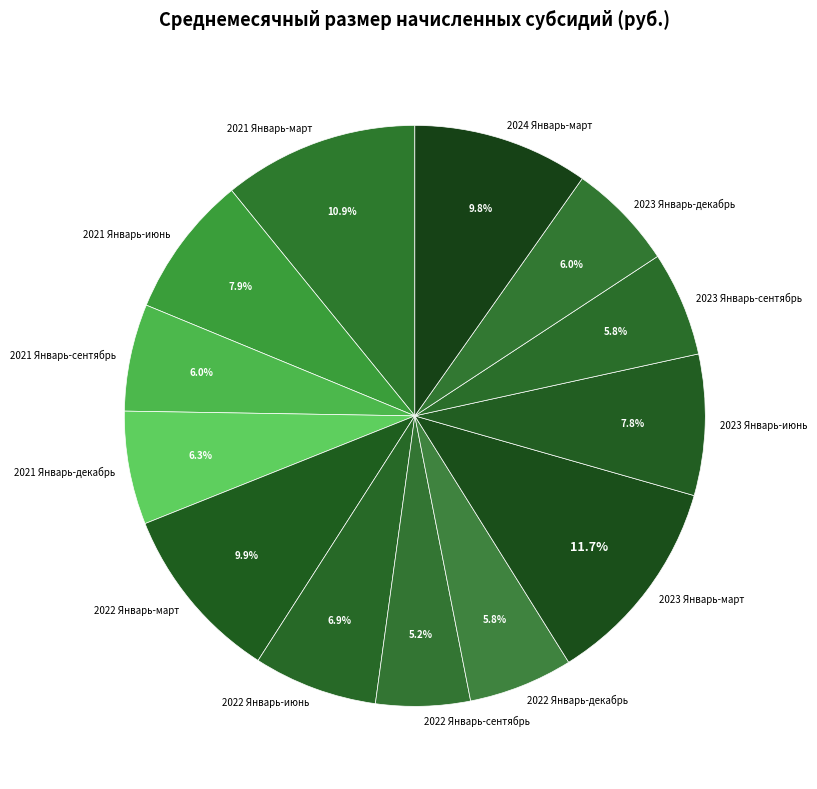

How many segments does this pie chart have?

13